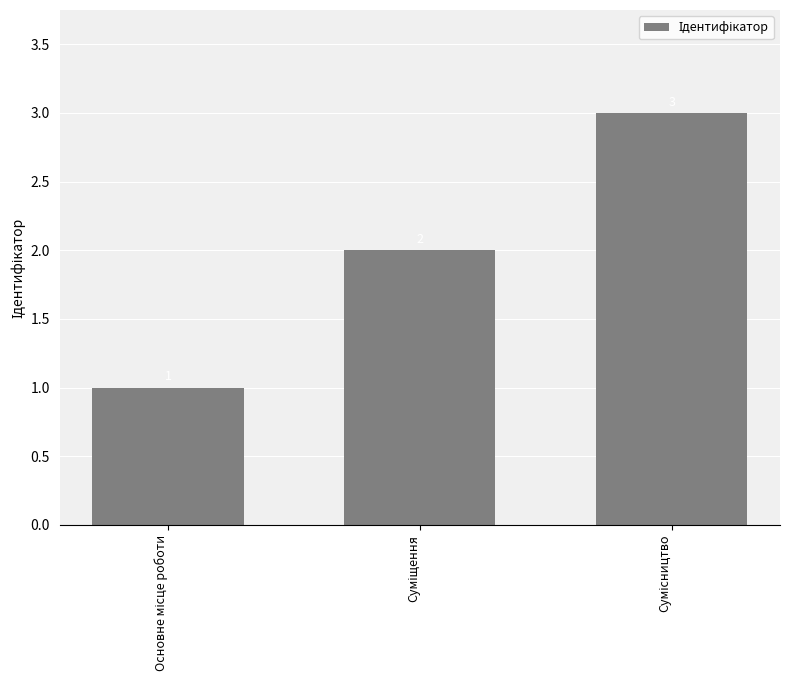

What is the value of the 3rd bar from the left?

3